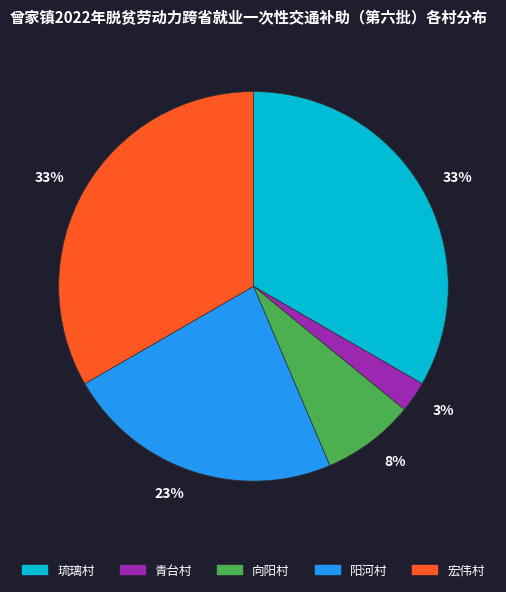

How many slices are in this pie chart?

5